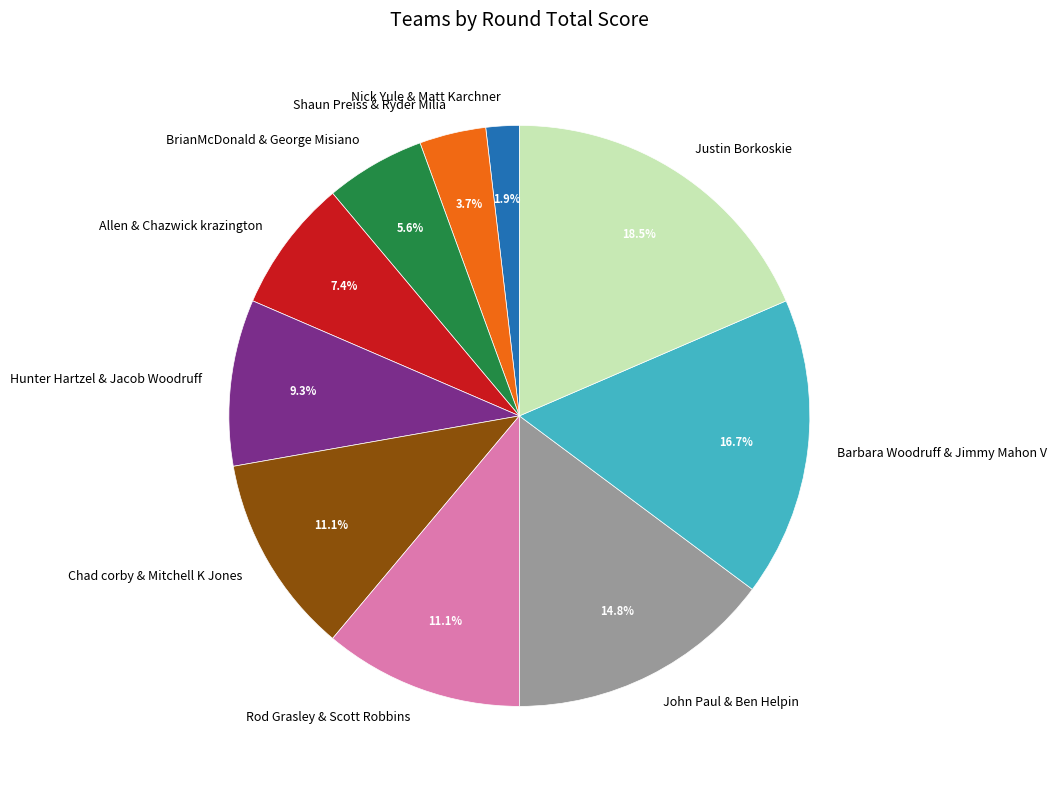

To the nearest percent, what is the combined percentage of Chad corby & Mitchell K Jones and Nick Yule & Matt Karchner?

13%